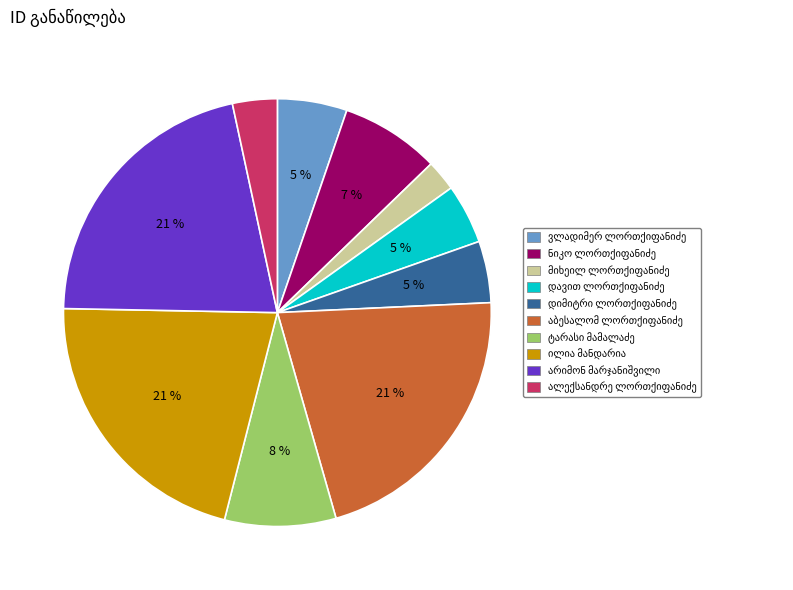

Is there any slice that represents more than half of the pie?

No